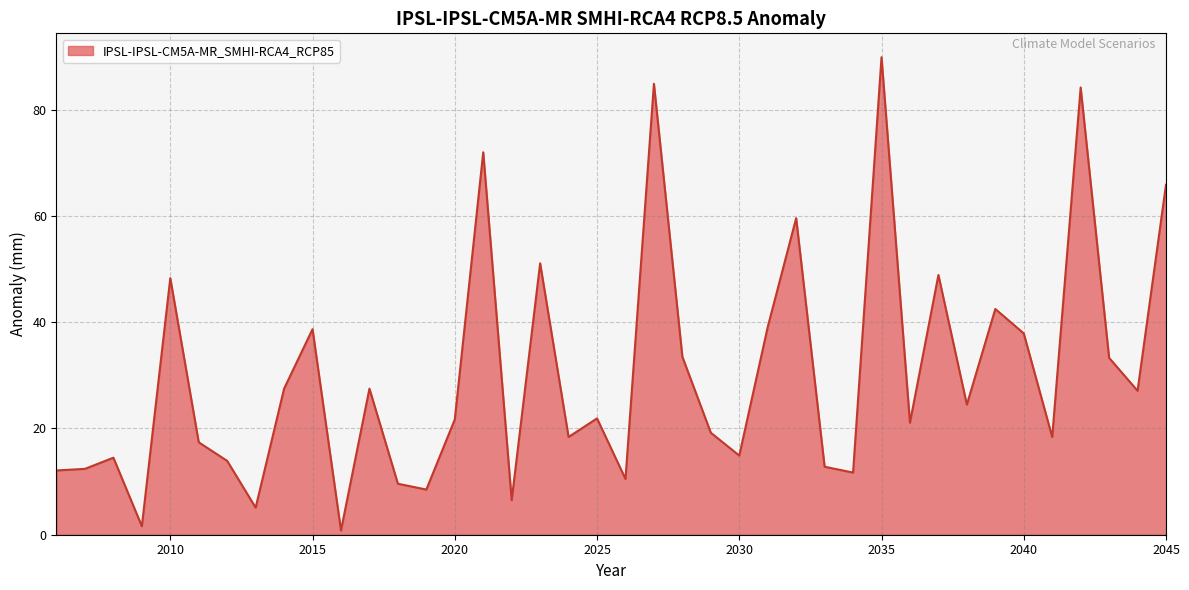

What is the maximum value shown in the chart?

89.9